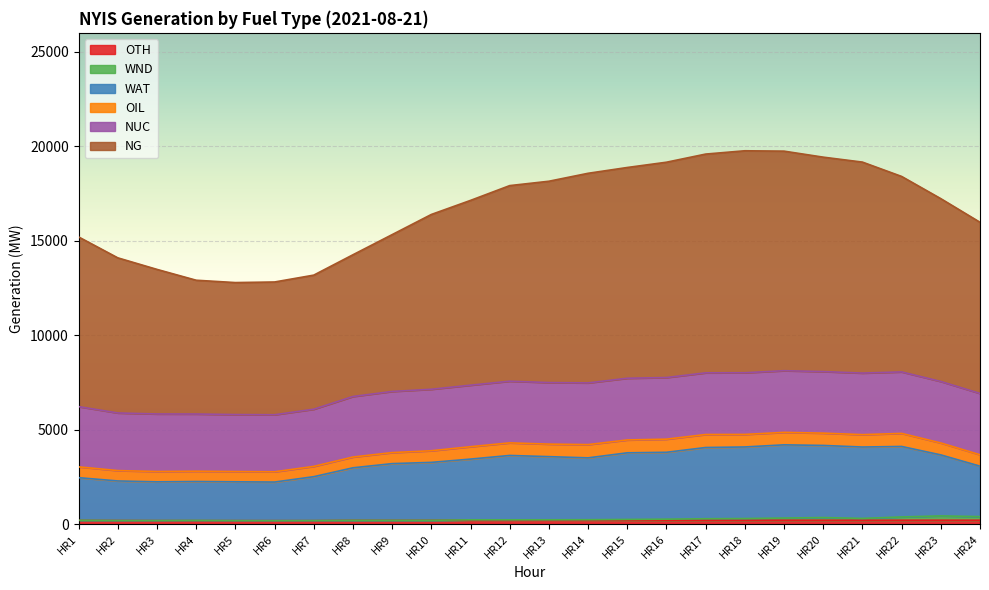

In WAT, how many points are higher than both neighbors (excluding endpoints)?

4